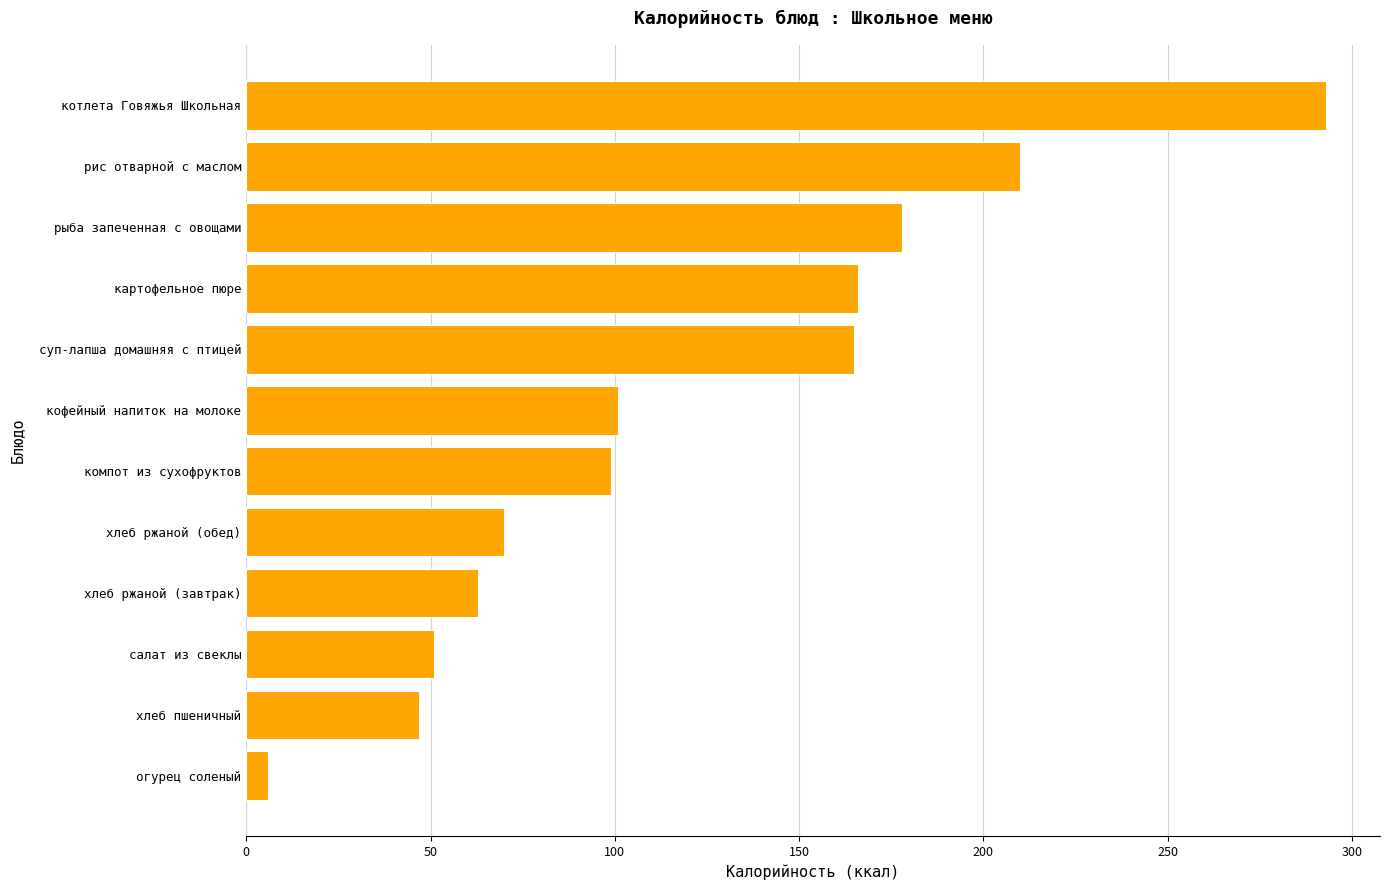

What is the minimum value shown in the chart?

6